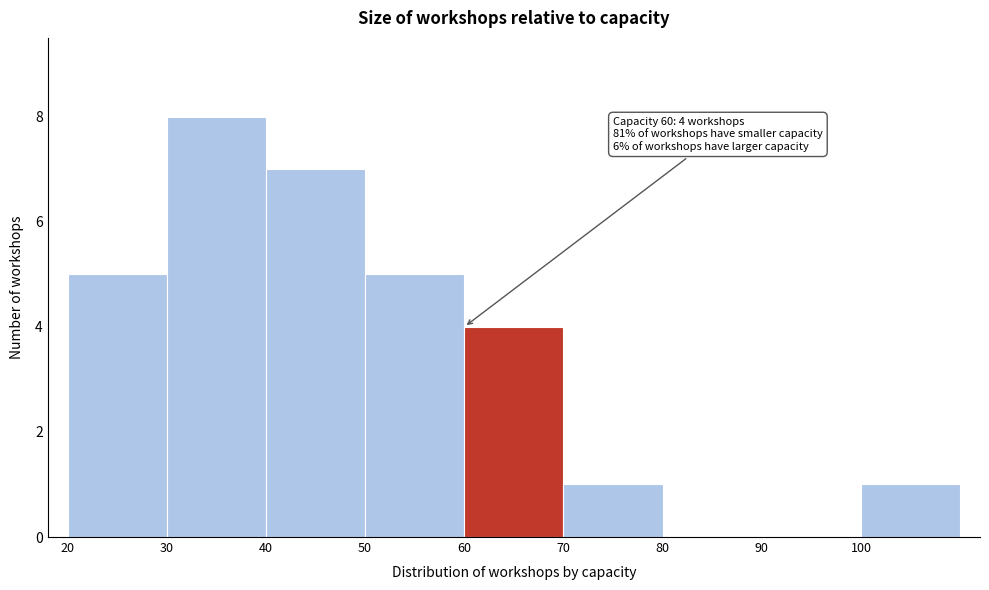

Over which range of the x-axis is the bar tallest?

30 to 40